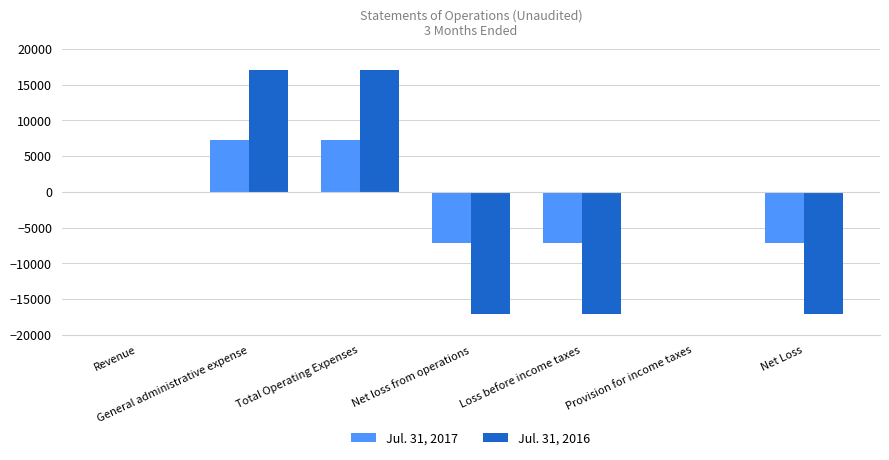

True or false: Jul. 31, 2016 has a value of -27945 at Loss before income taxes.

False